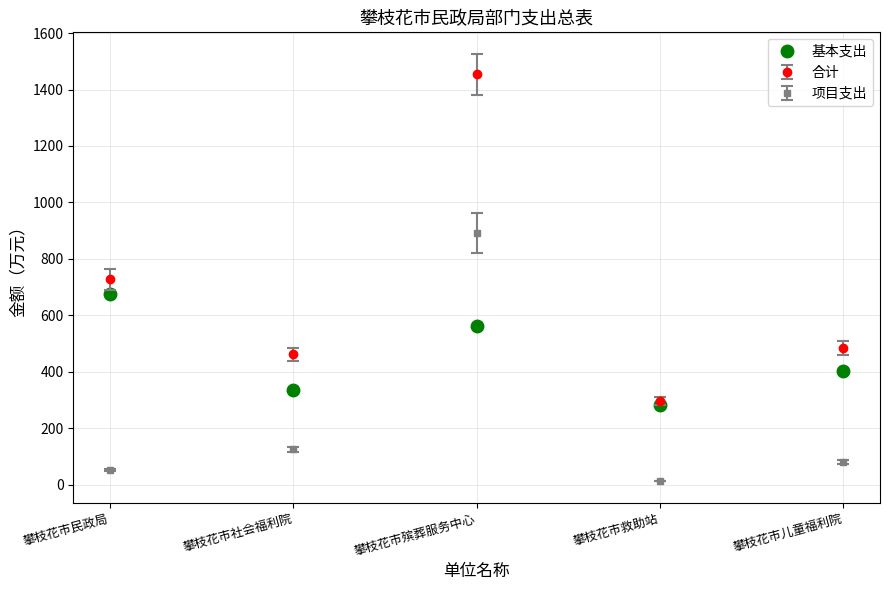

What is the label of the 5th point from the right?

攀枝花市民政局